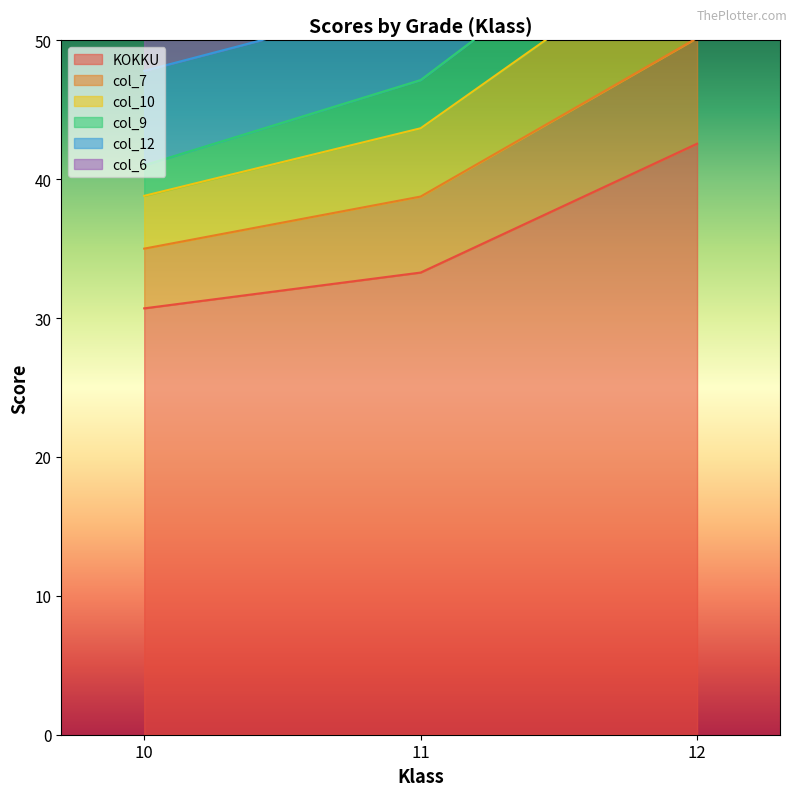

Where is KOKKU nearest to the value 36?

11